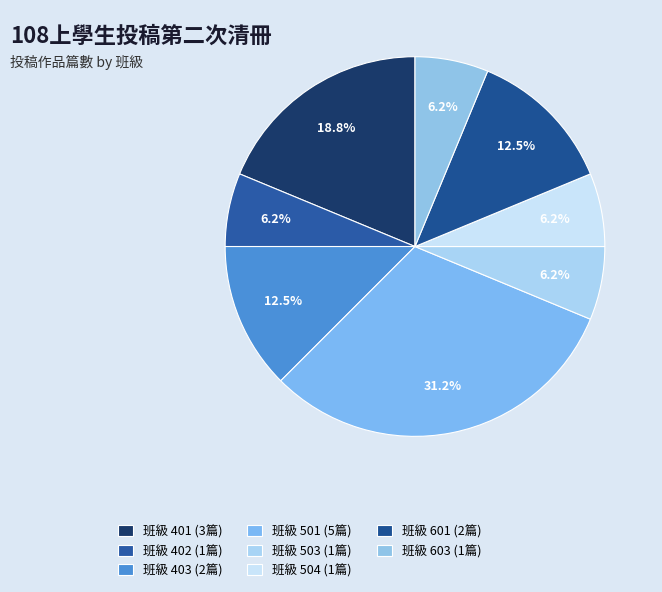

Count the number of slices in the pie.

8